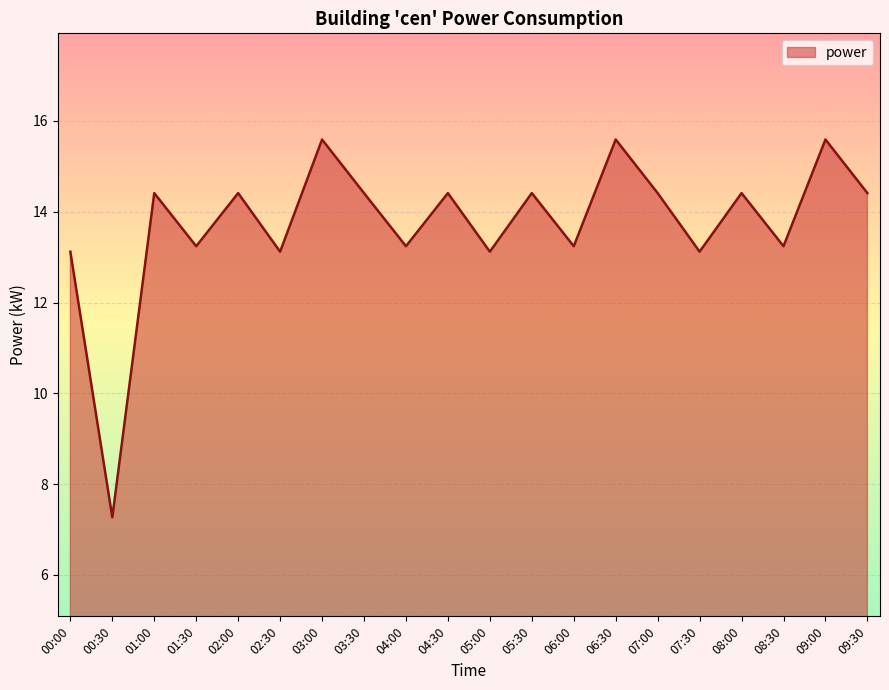

Reading right to left, what are all the values shown in this chart?

14.4	15.6	13.2	14.4	13.1	14.4	15.6	13.2	14.4	13.1	14.4	13.2	14.4	15.6	13.1	14.4	13.2	14.4	7.3	13.1